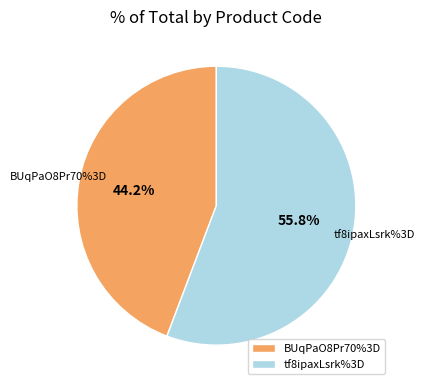

What is the smallest slice in the pie chart?

BUqPaO8Pr70%3D